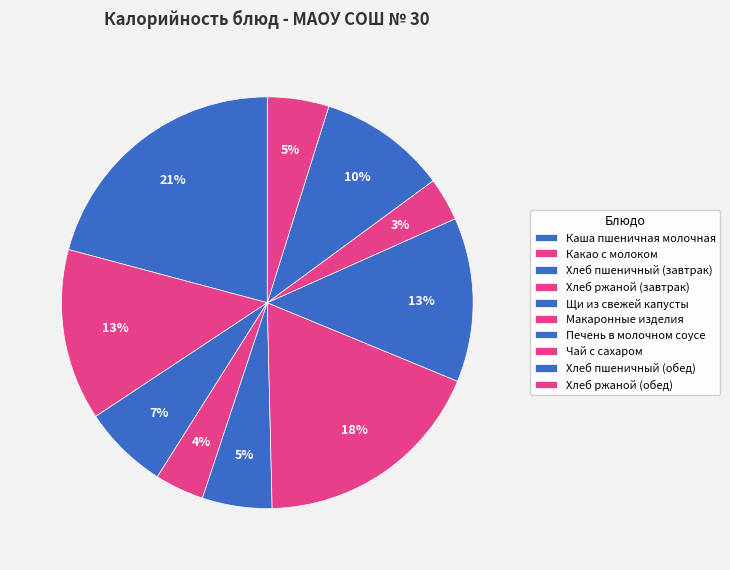

What is the largest slice in the pie chart?

Каша пшеничная молочная